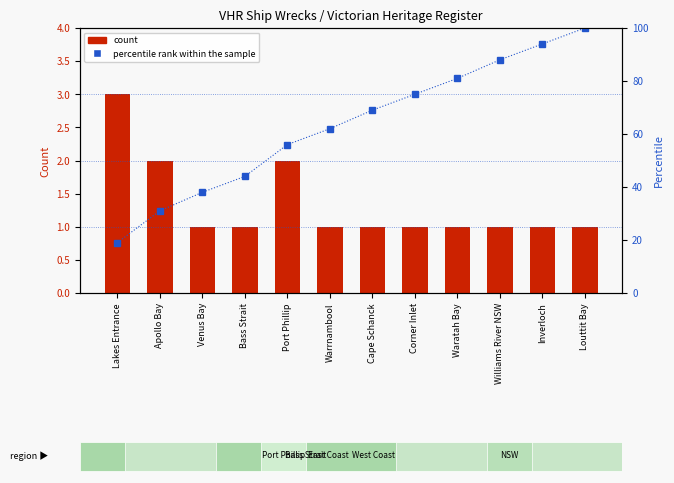

What is the difference between the maximum and minimum values in the percentile rank within the sample series?

81